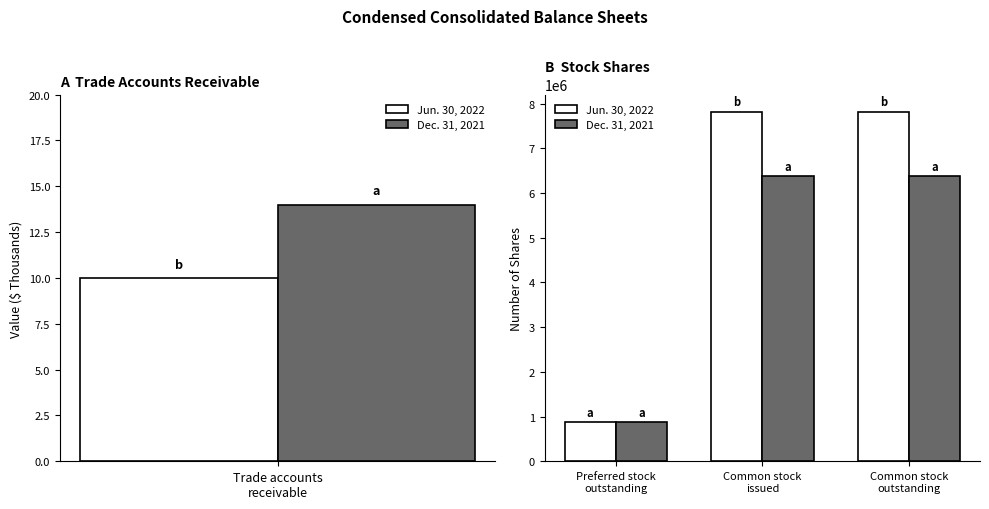

What are all the series names shown in the legend?

Jun. 30, 2022, Dec. 31, 2021